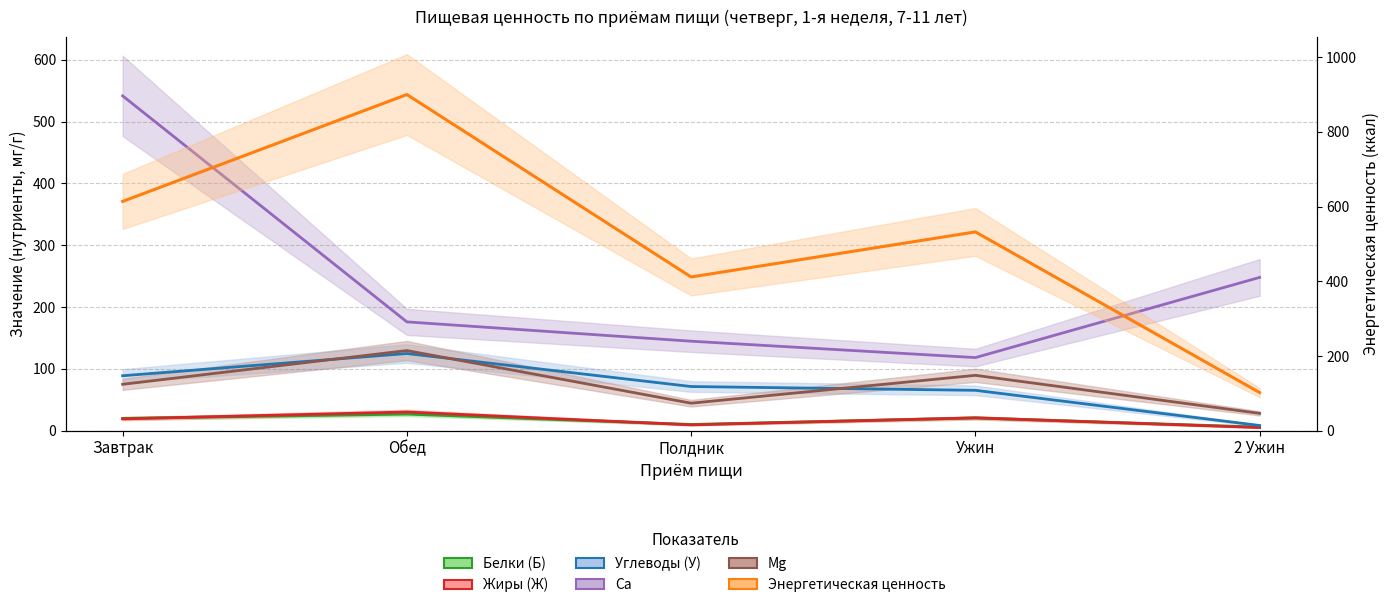

Between Ужин and Полдник, which is larger?

Ужин